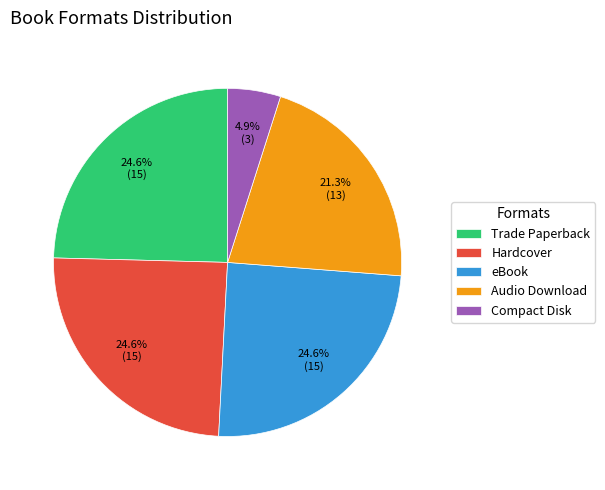

How many segments does this pie chart have?

5